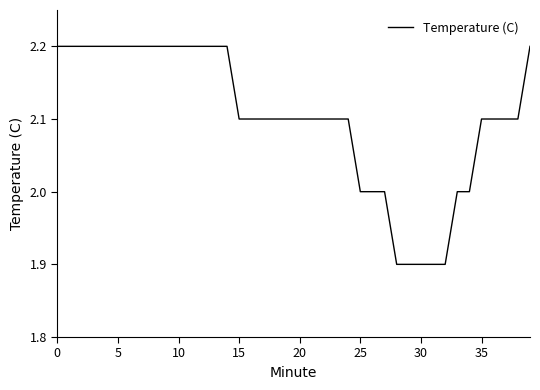

Does the chart have visible grid lines?

No